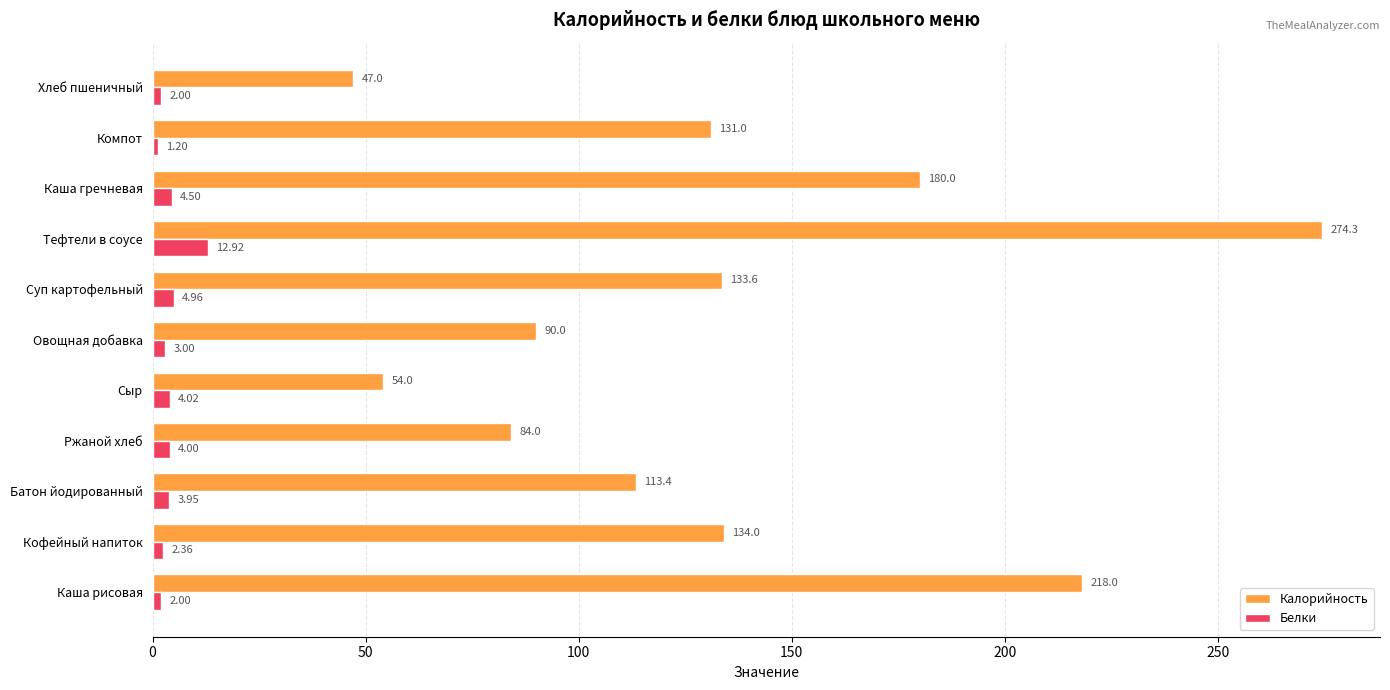

How many values in the Калорийность series are below 131?

5